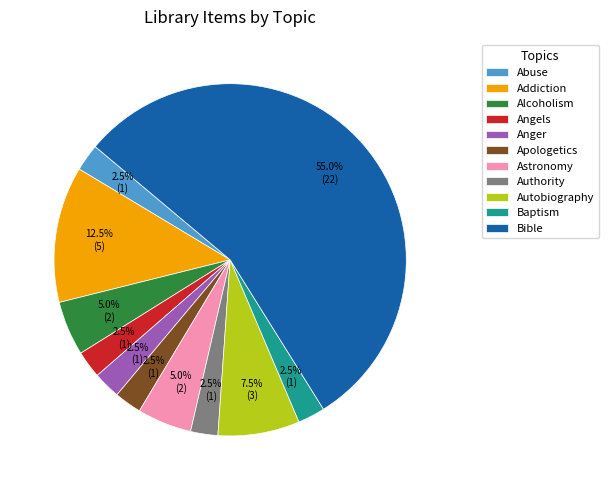

Which category accounts for the majority?

Bible